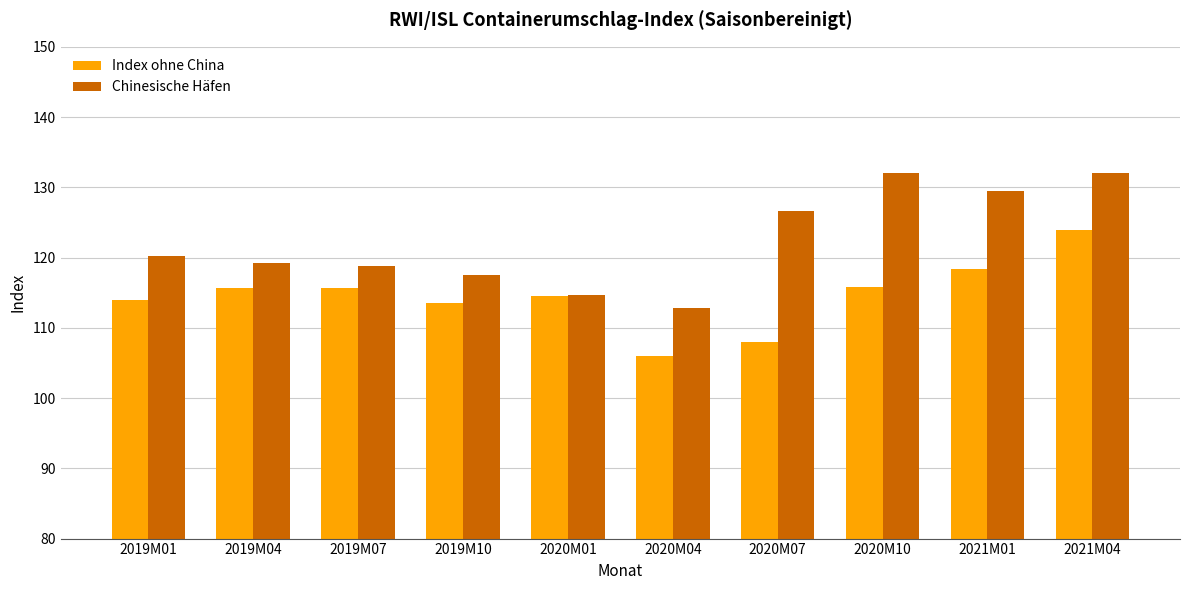

Are the bars horizontal?

No